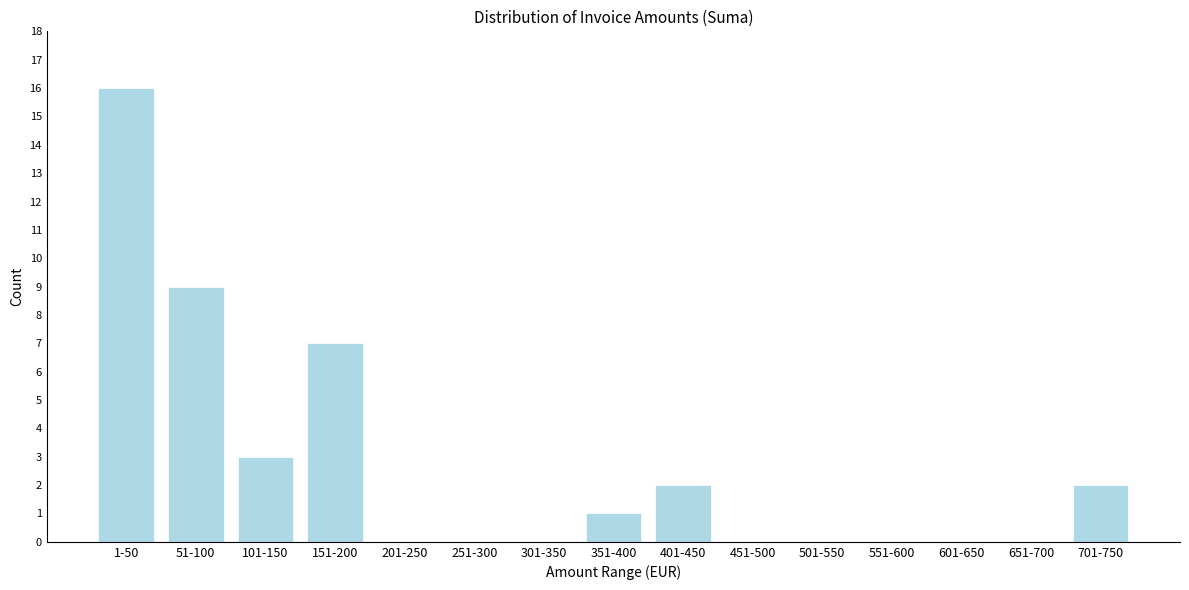

Reading right to left, extract all data points from this chart.

701-750=2	651-700=0	601-650=0	551-600=0	501-550=0	451-500=0	401-450=2	351-400=1	301-350=0	251-300=0	201-250=0	151-200=7	101-150=3	51-100=9	1-50=16